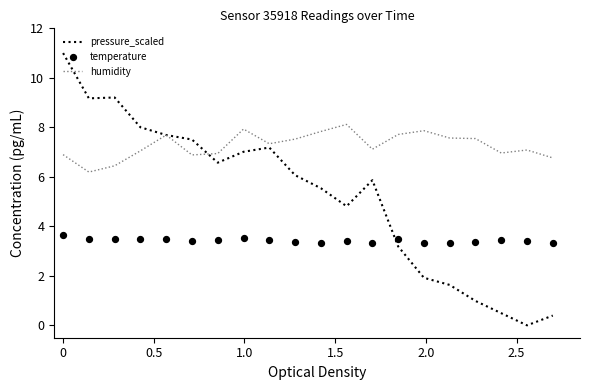

Which series has the largest Y range (max minus min)?

pressure_scaled